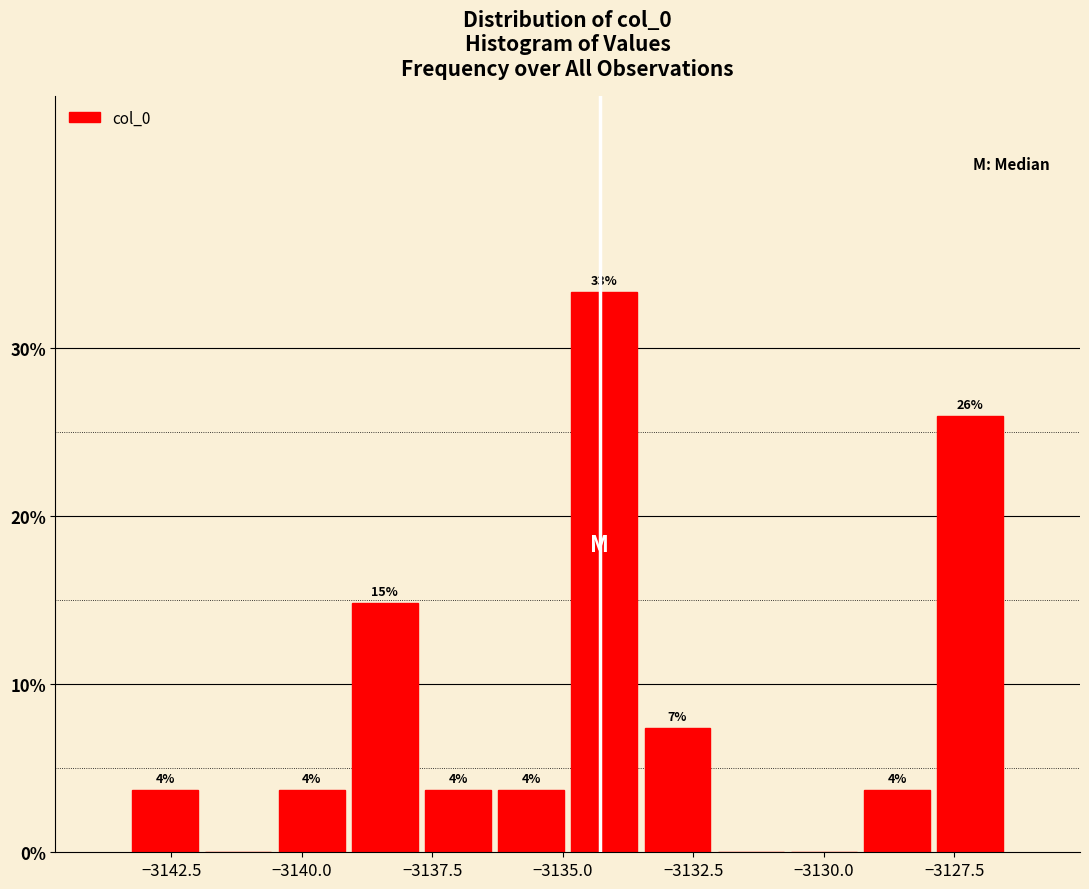

Read against the x-axis, roughly where is the centre of the tallest bar?

-3134.0